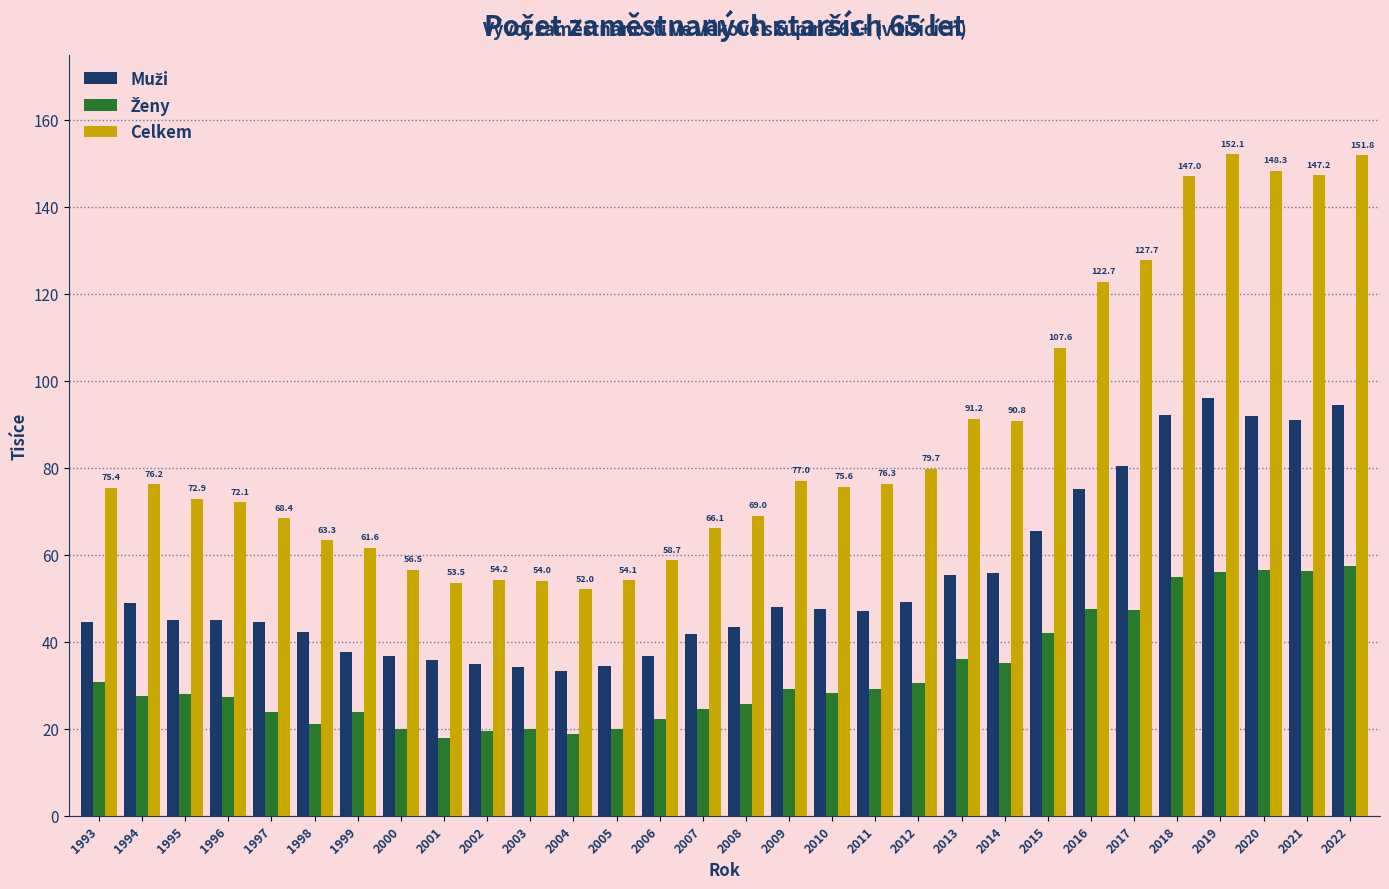

Which series changed the most between 2009 and 2015?

Celkem